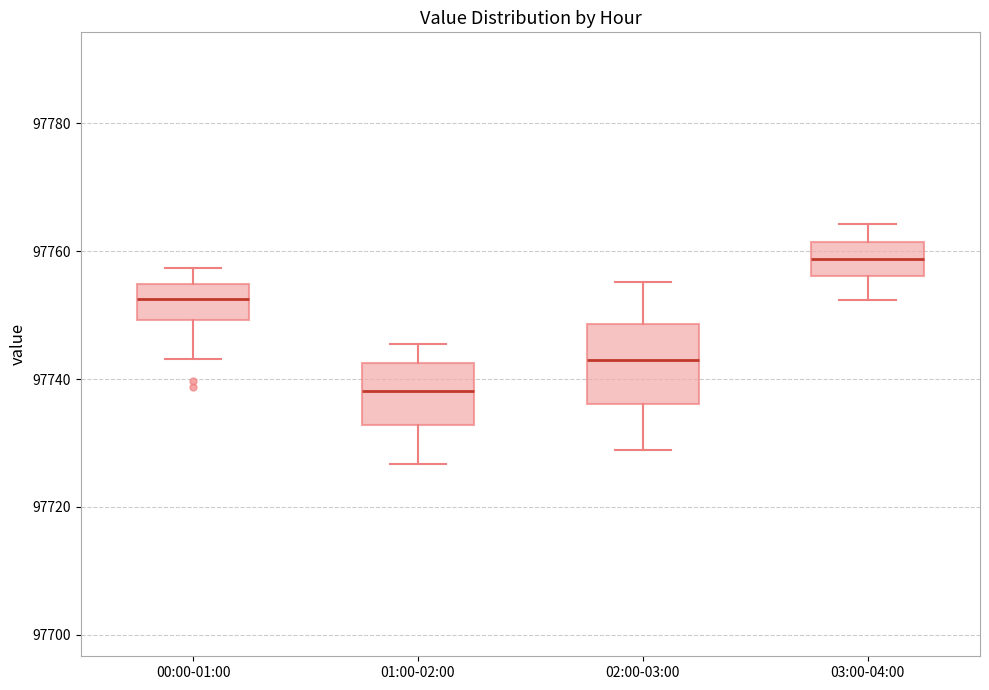

Which box is the tallest, from its lower edge to its upper edge?

02:00-03:00